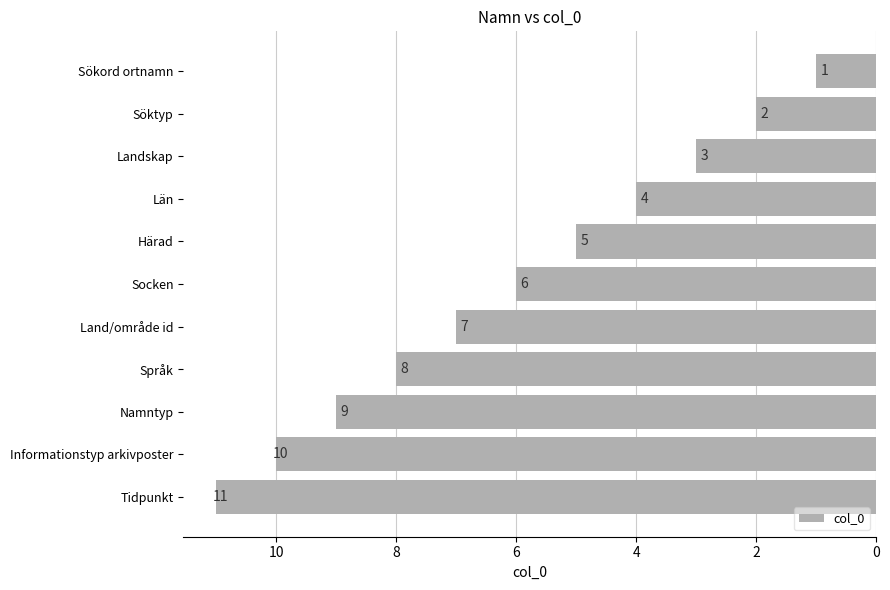

What is the average value?

6